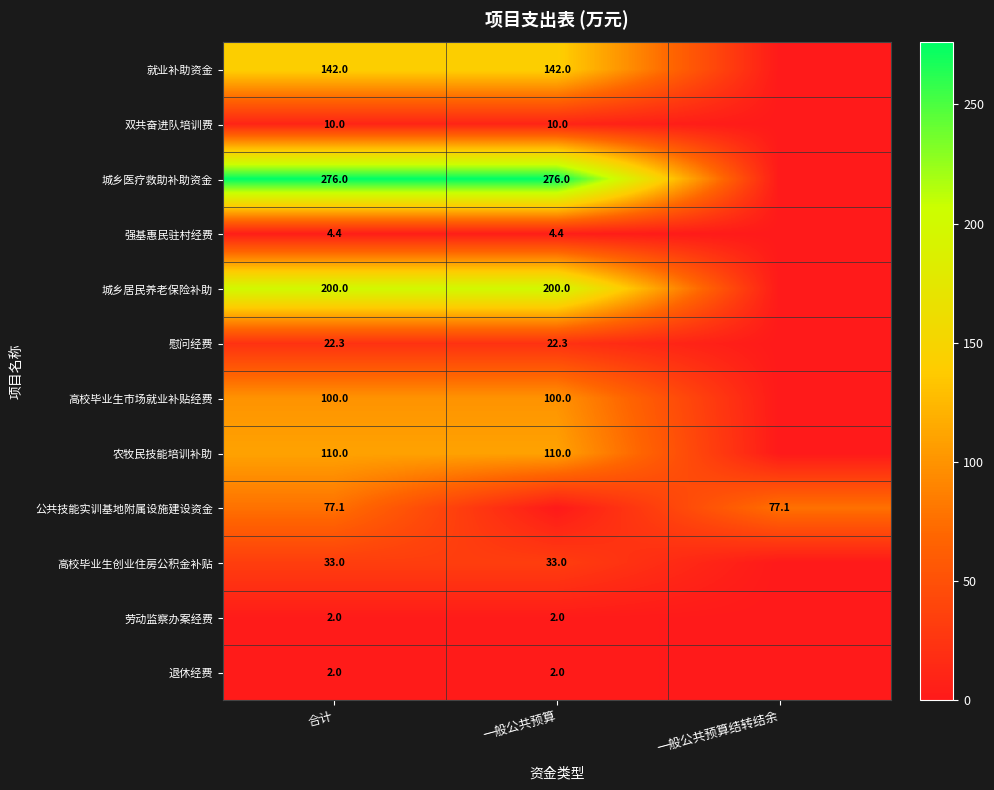

What is the spread (max minus min) of values at 合计?

274.0